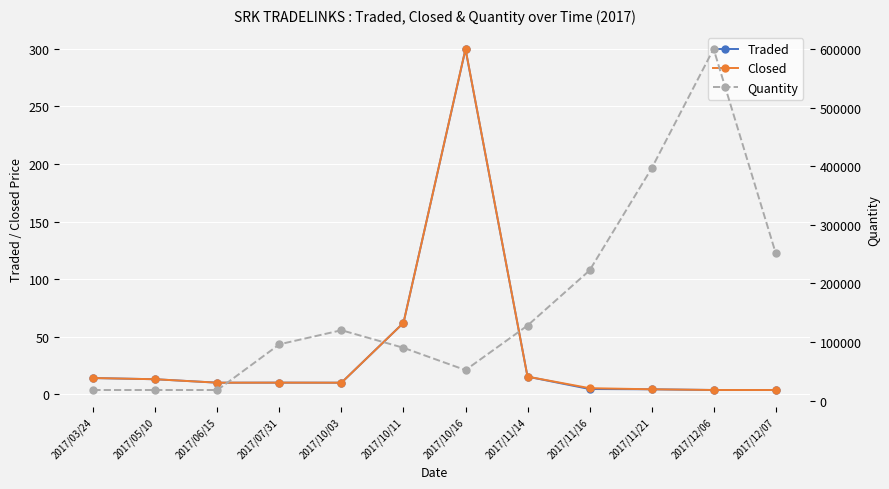

What is the difference between the highest and lowest values at 2017/05/10?

17987.0